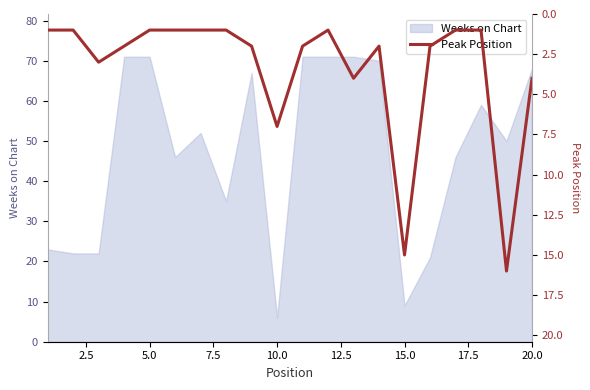

Is it true that Weeks on Chart equals 71 at 5.0?

True